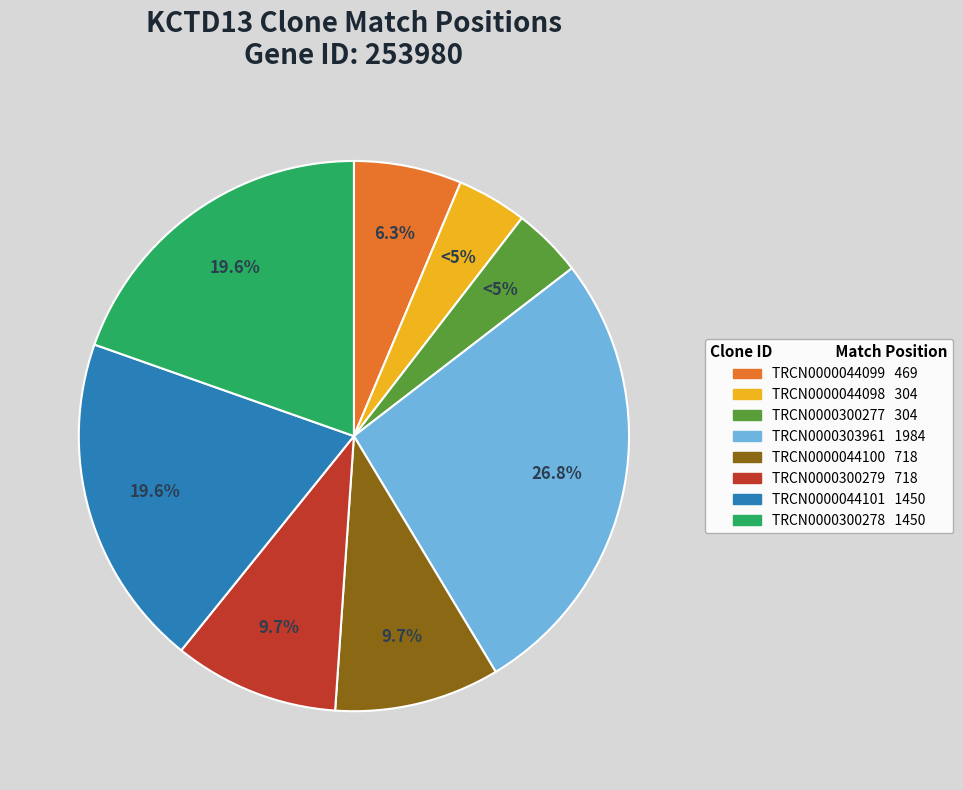

True or false: TRCN0000300279 accounts for 10% of the total.

True